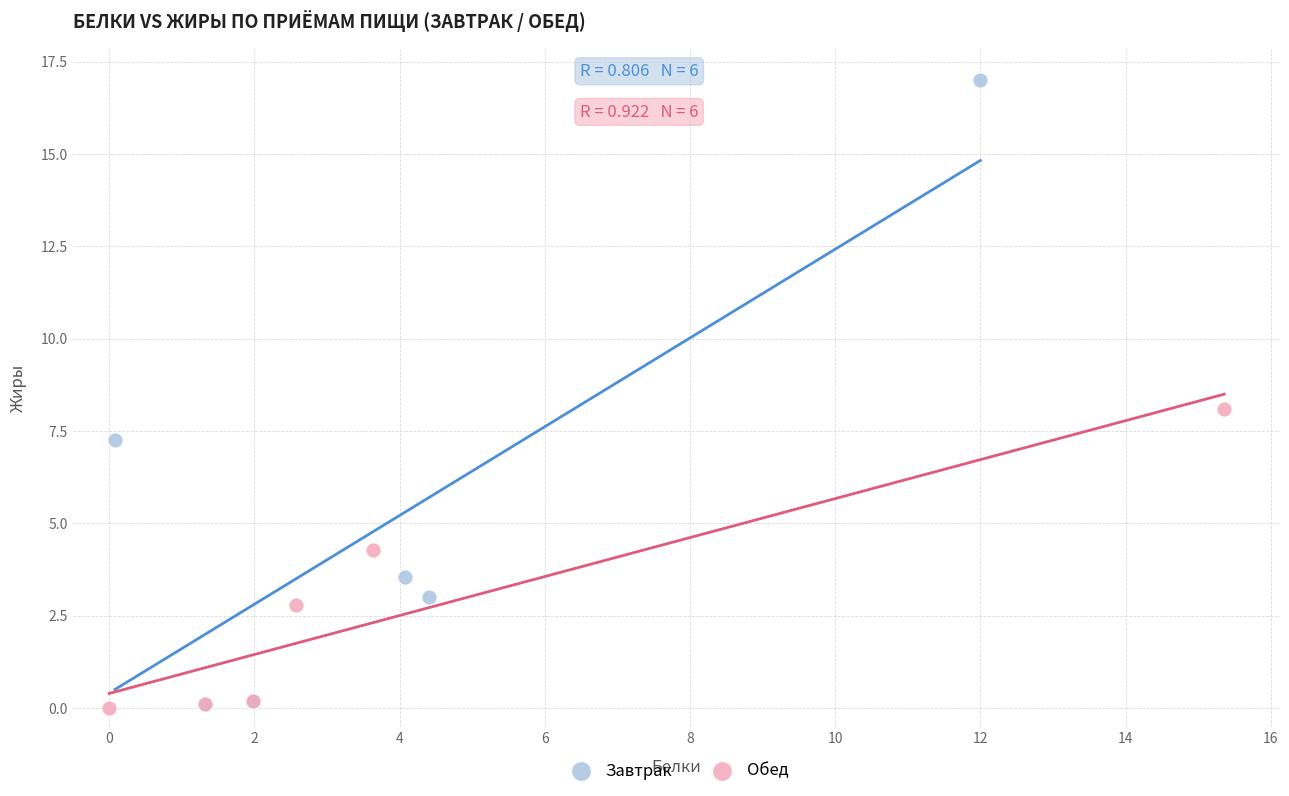

Which series has the largest Y range (max minus min)?

Завтрак